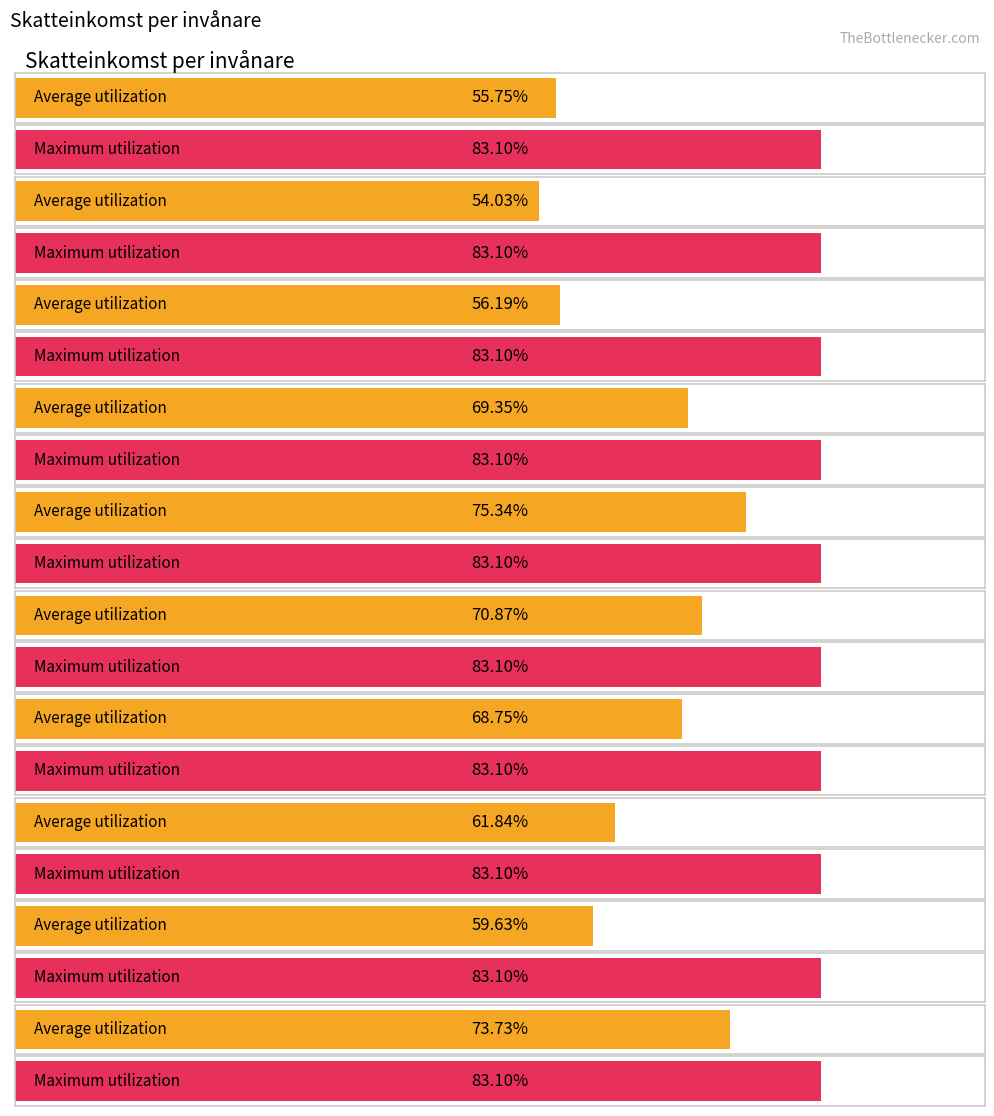

Rank the series at Akaa from lowest to highest value.

Average utilization, Maximum utilization